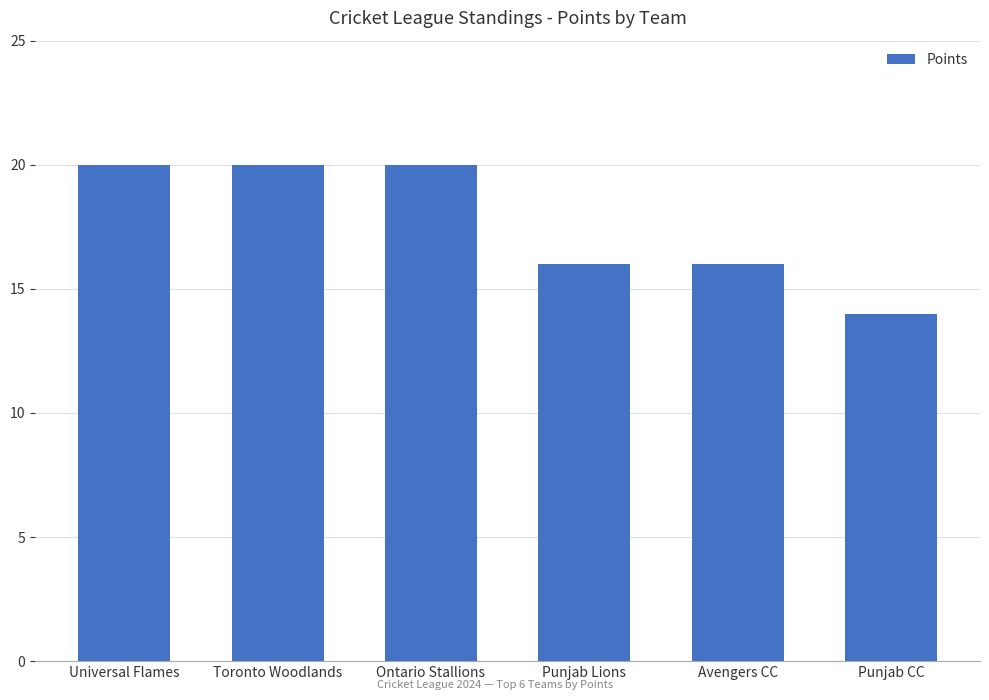

Reading right to left, what are all the values shown in this chart?

Punjab CC=14	Avengers CC=16	Punjab Lions=16	Ontario Stallions=20	Toronto Woodlands=20	Universal Flames=20